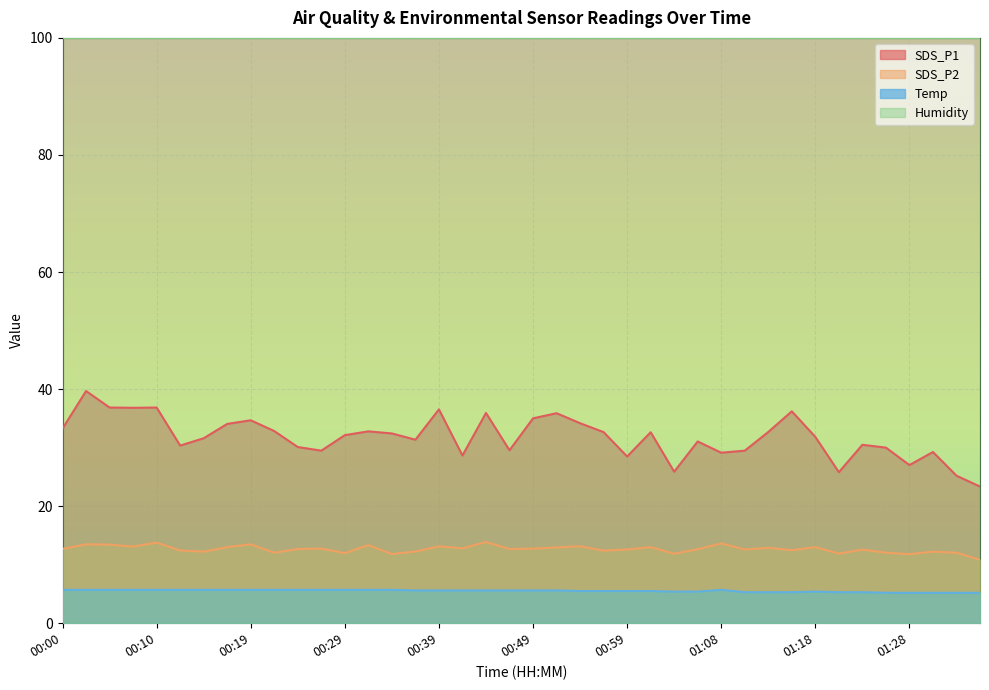

What is the maximum value shown in the chart?

99.9